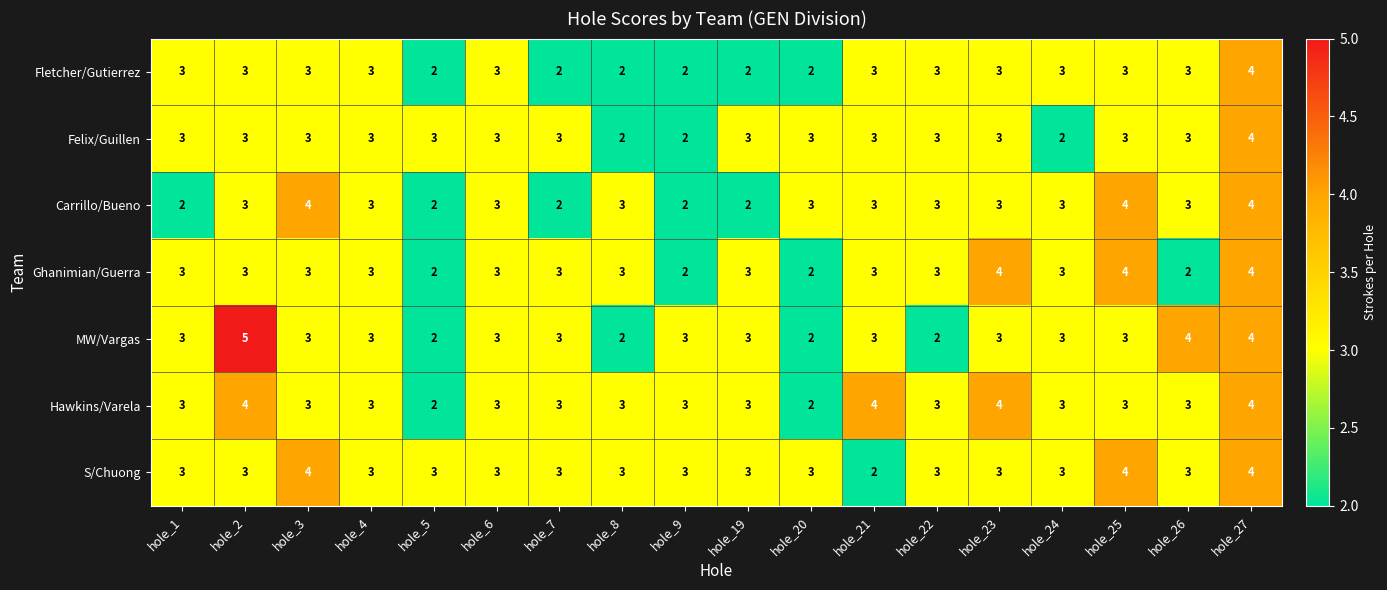

The value of Hawkins/Varela at hole_2 is 3. True or false?

False